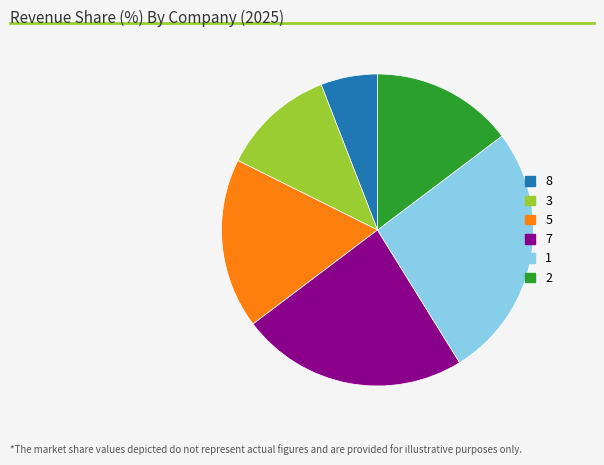

Does any single category account for the majority?

No